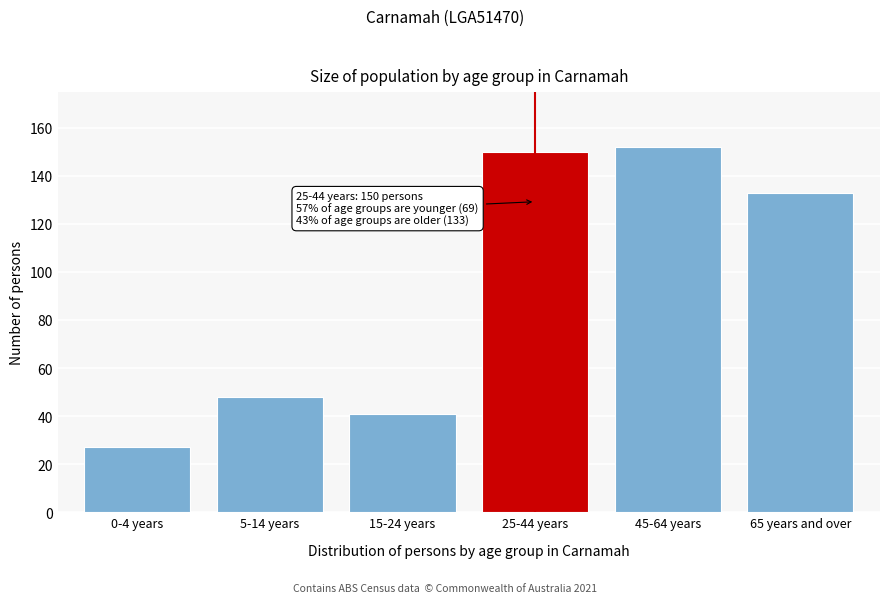

Reading left to right, what are all the values shown in this chart?

27	48	41	150	152	133